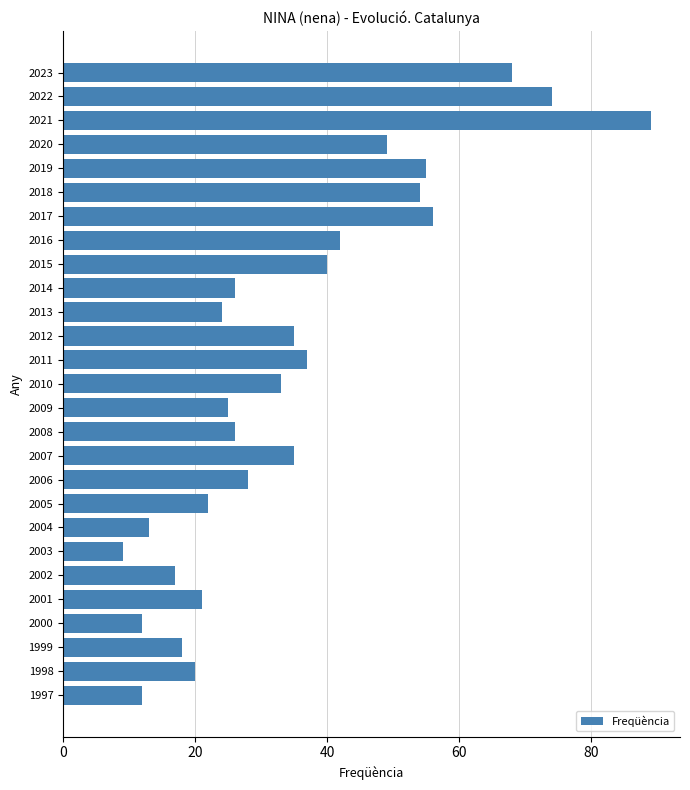

What is the sum of all values?

940